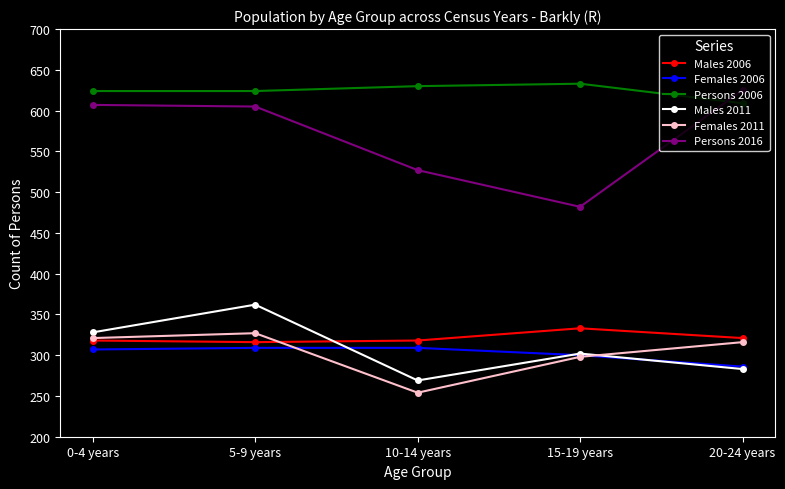

Which category has the lowest value across all series?

10-14 years